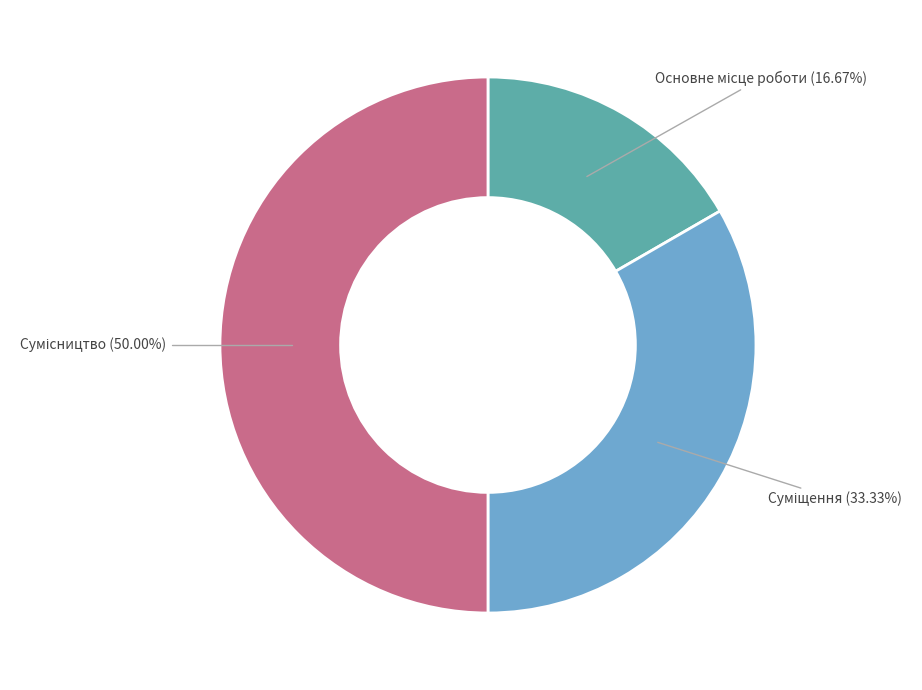

To the nearest percent, what is the average slice percentage?

33%